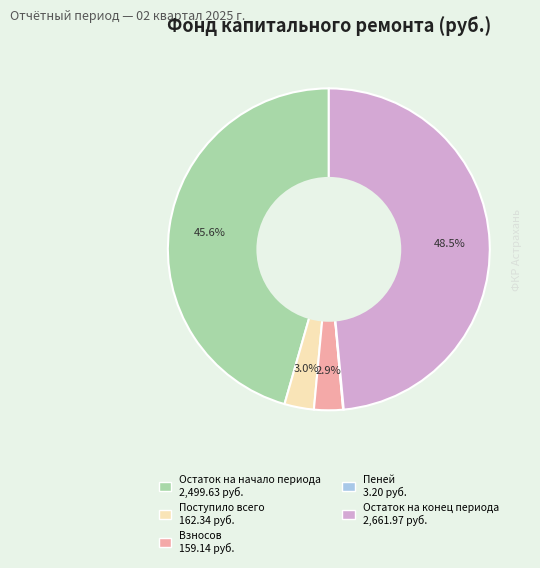

Is there a majority slice in this chart?

No